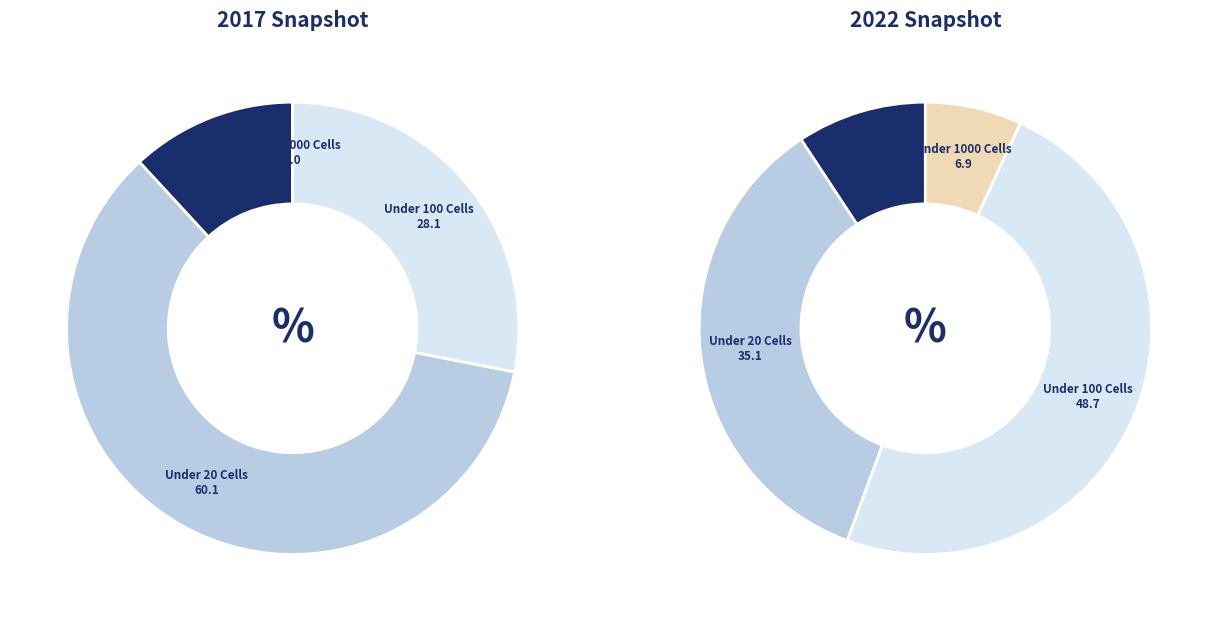

To the nearest percent, what is the average slice percentage?

25%